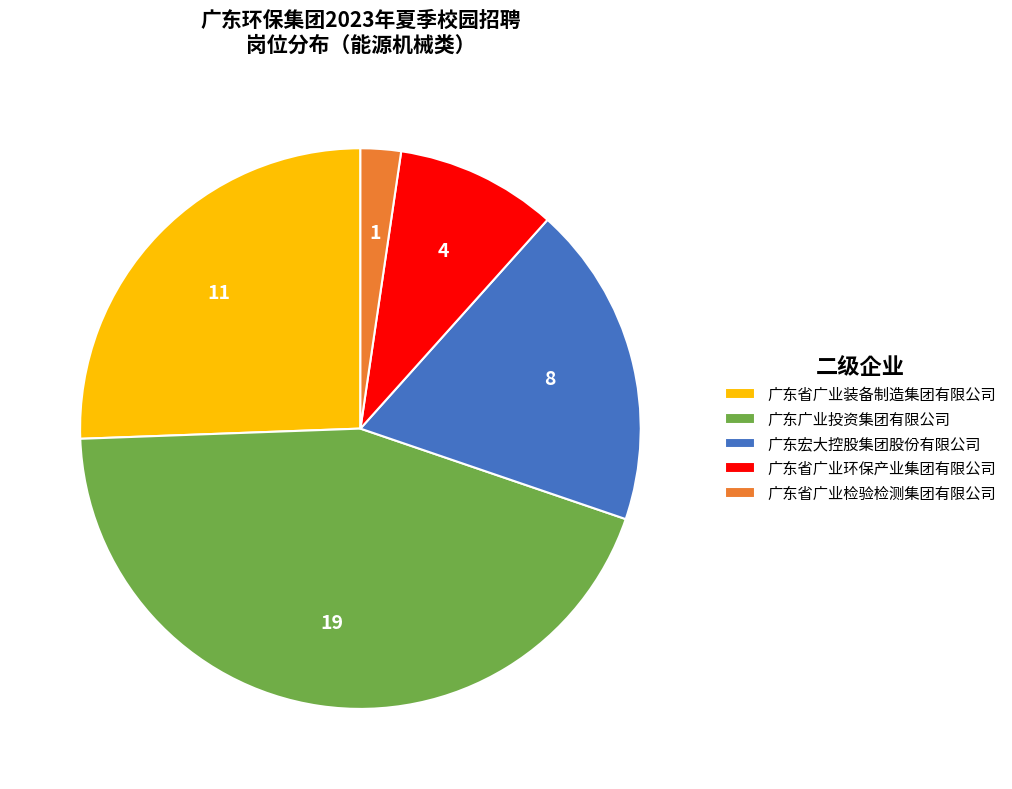

Combined, do 广东省广业环保产业集团有限公司 and 广东广业投资集团有限公司 account for over 50%?

Yes